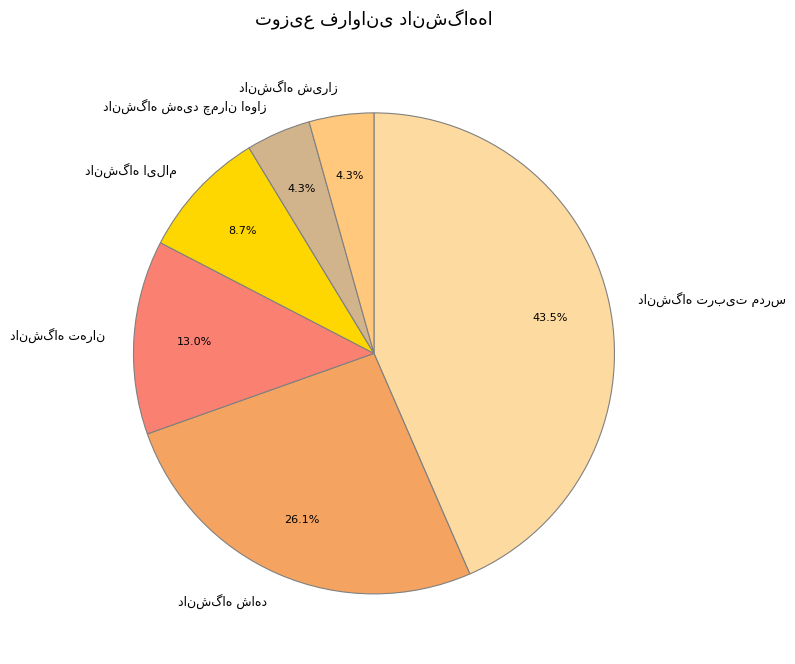

Does any single category account for the majority?

No